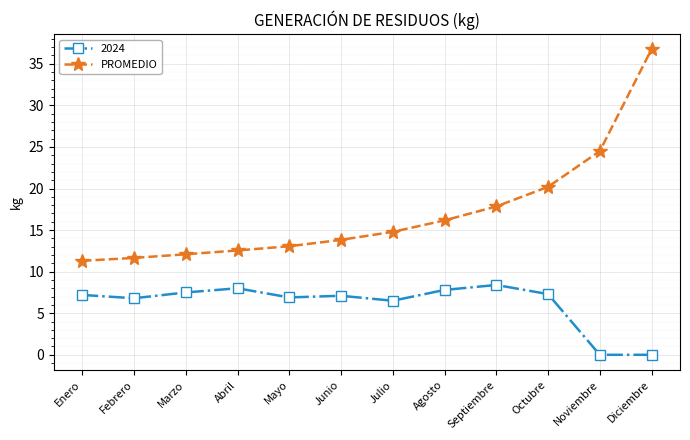

What is the maximum value shown in the chart?

36.8